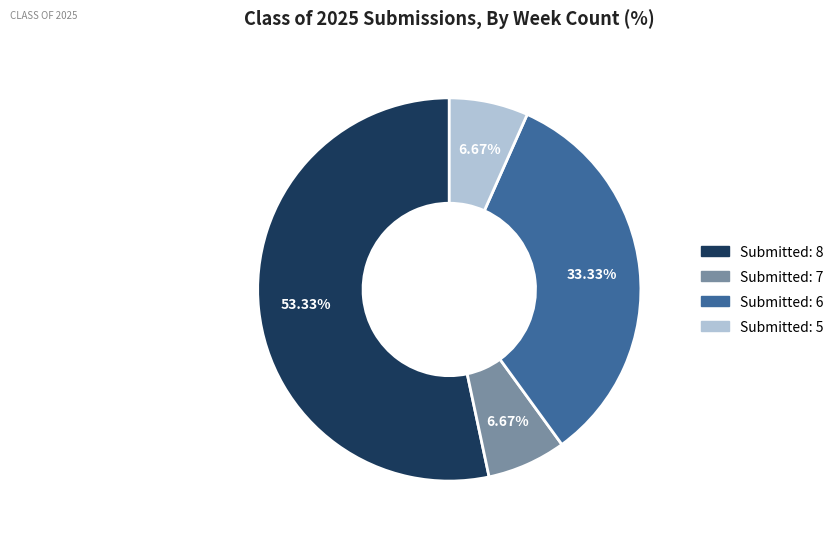

Does any single category account for the majority?

Yes